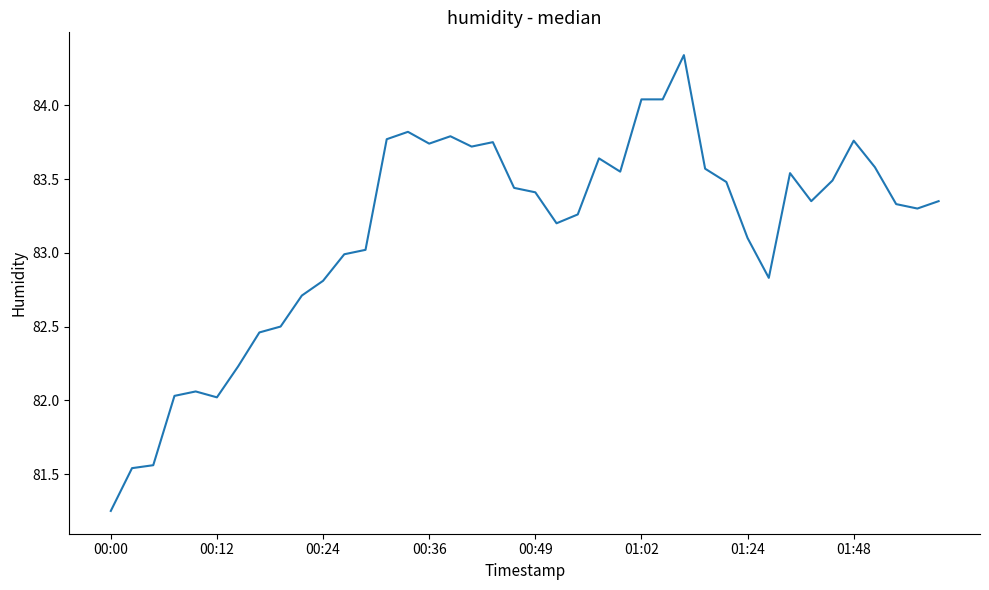

Is this an area chart (filled region under the line)?

No